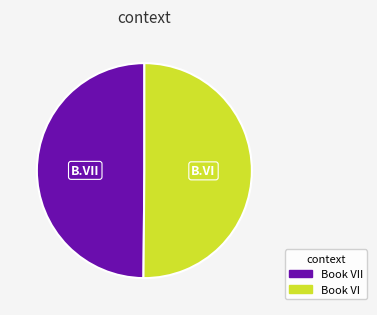

How many slices are in this pie chart?

2